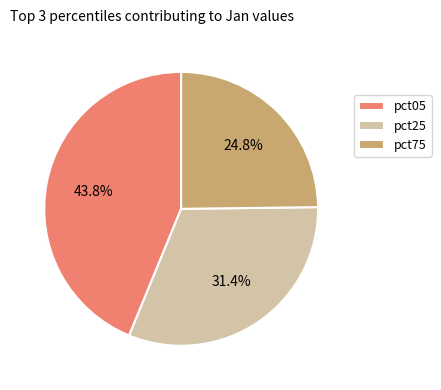

How many slices are in this pie chart?

3